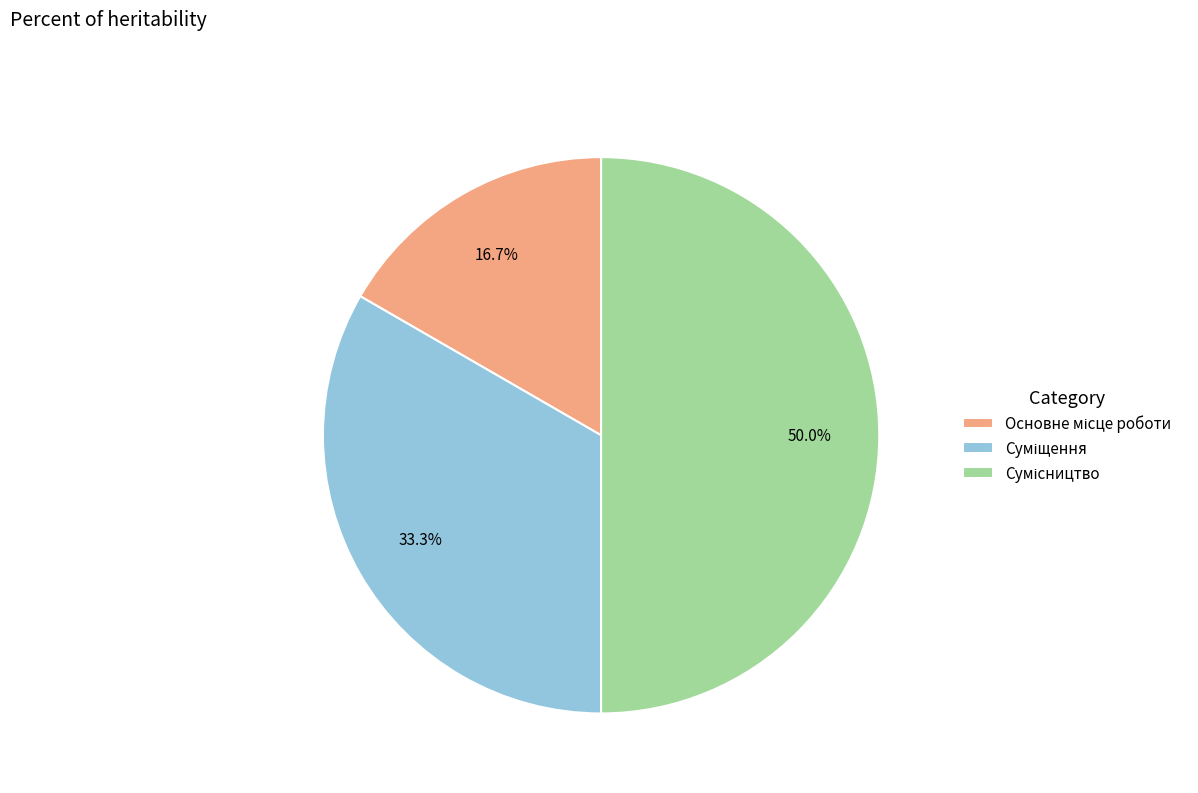

To the nearest percent, what portion does Сумісництво represent?

50%